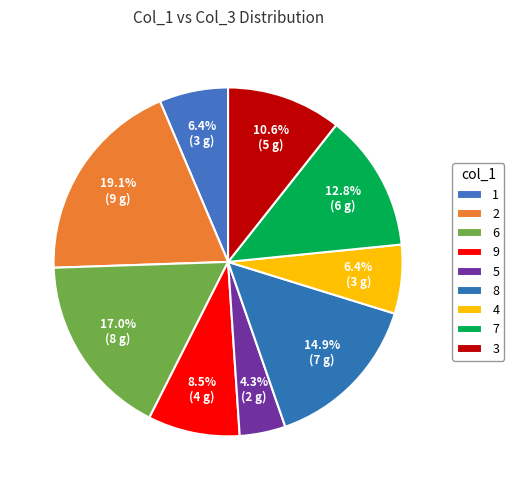

To the nearest percent, what is the difference between the 9 and 8 slice percentages?

6%